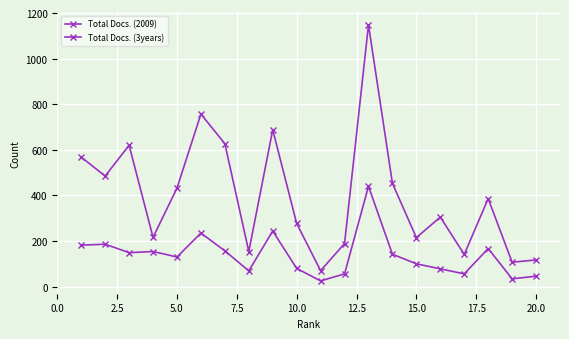

In Total Docs. (3years), how many points are lower than both neighbors (excluding endpoints)?

7